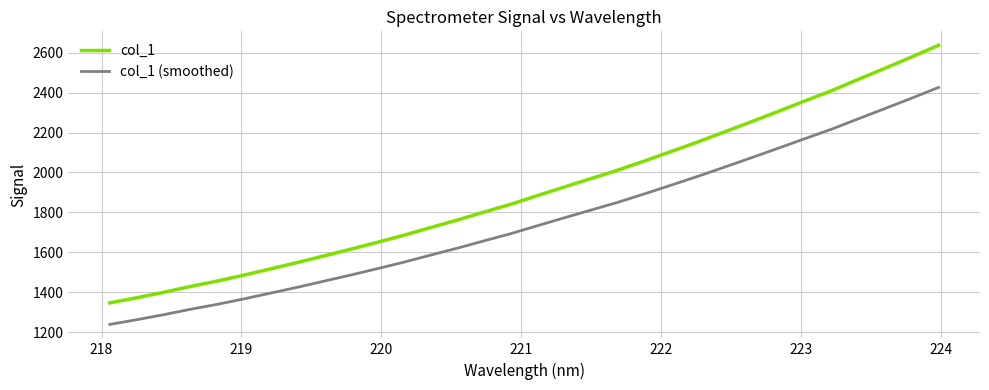

True or false: col_1 (smoothed) and col_1 intersect in this chart.

False